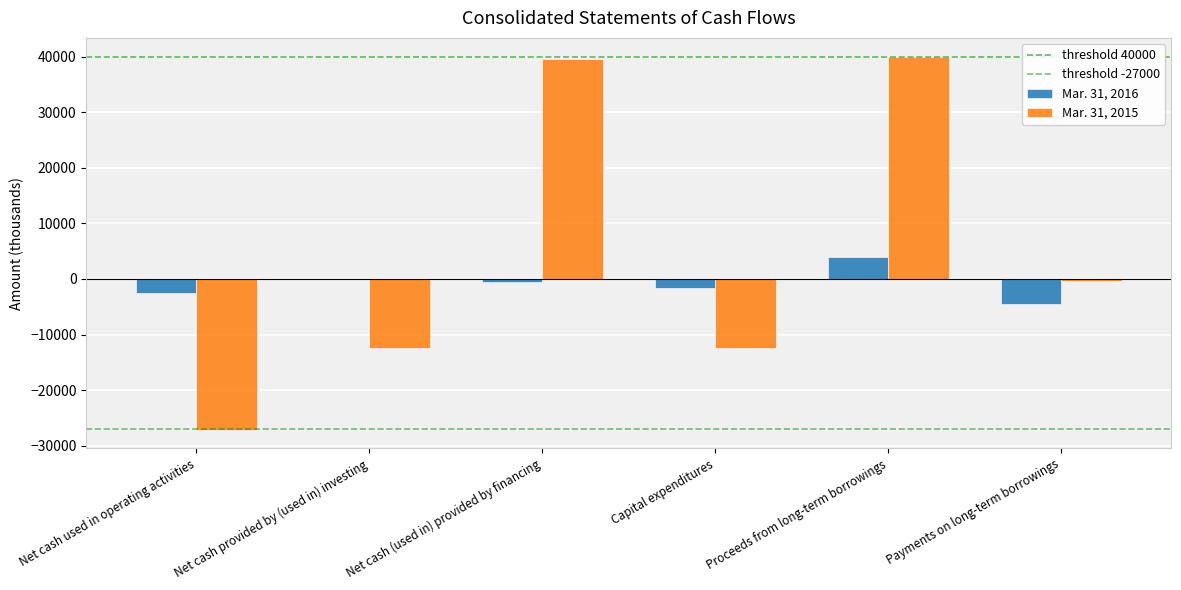

Which series changed the most between Net cash provided by (used in) investing and Net cash (used in) provided by financing?

Mar. 31, 2015